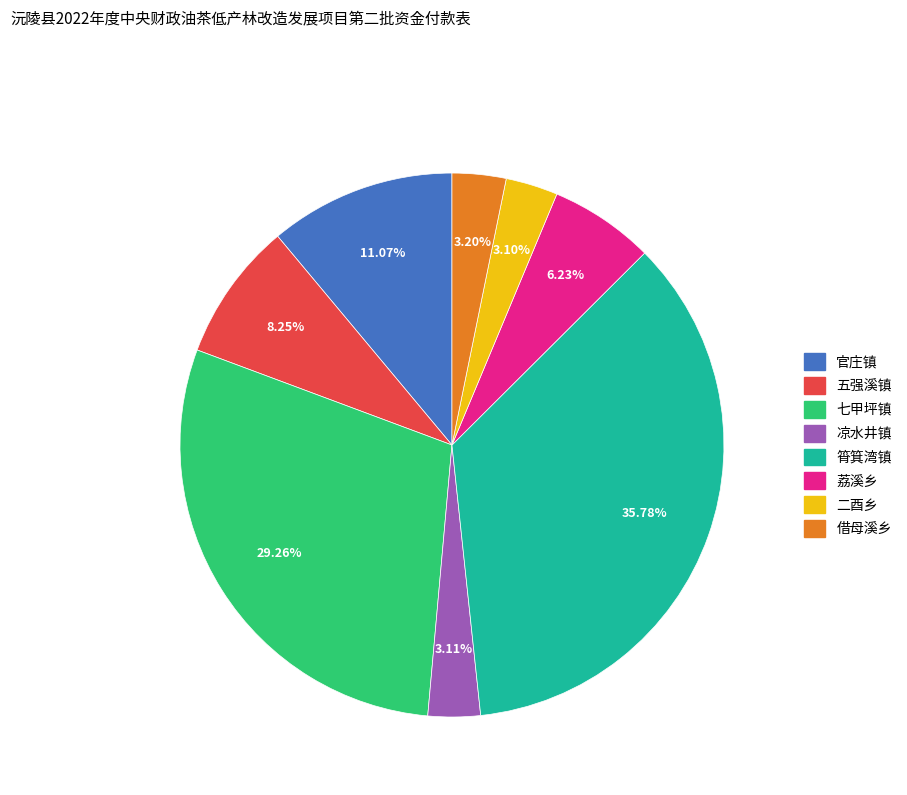

To the nearest percent, what percentage of the pie is 官庄镇?

11%